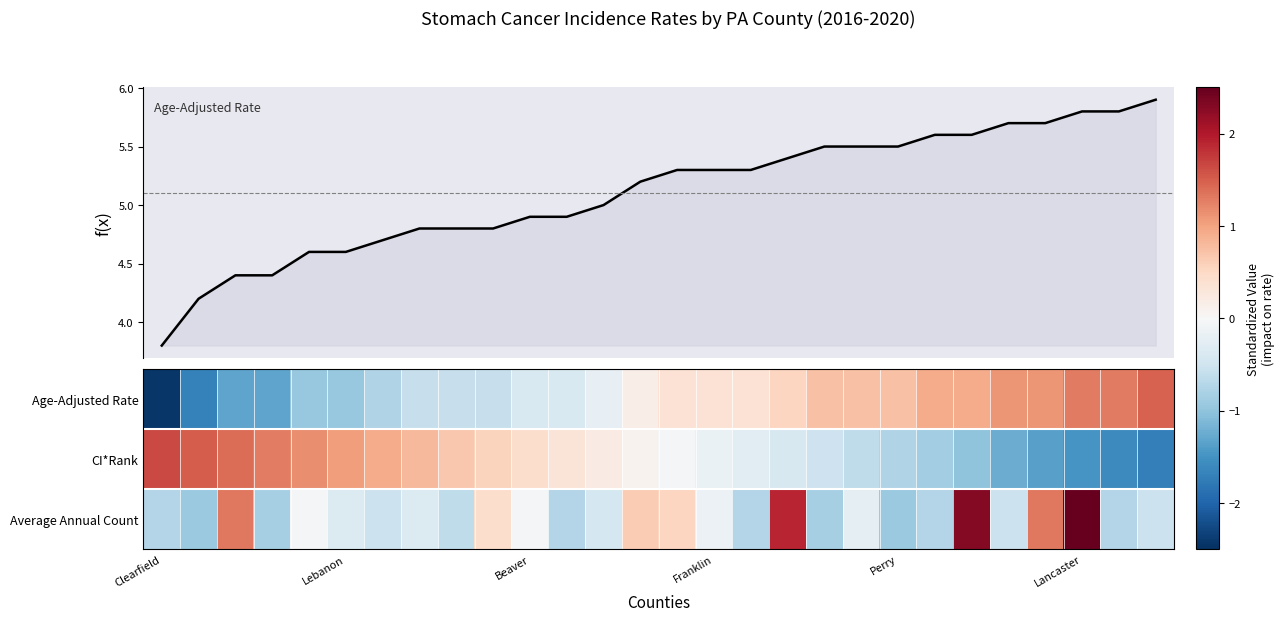

Rank the series by their maximum value, from lowest to highest.

Age-Adjusted Rate, CI*Rank, Average Annual Count